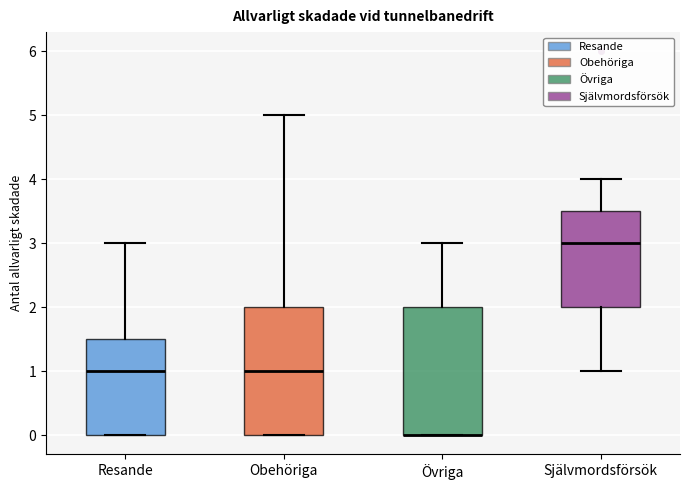

Reading left to right, read every box against the y-axis: the position of its median line, the range the box covers, and the ends of its whiskers. The values are not printed on the chart, so give them approximately, as read against the axis.

Resande: median 1.0, box 0.0 to 1.5, whiskers 0.0 to 3.0
Obehöriga: median 1.0, box 0.0 to 2.0, whiskers 0.0 to 5.0
Övriga: median 0.0 (drawn on the box's lower edge), box 0.0 to 2.0, whiskers 0.0 to 3.0
Självmordsförsök: median 3.0, box 2.0 to 3.5, whiskers 1.0 to 4.0